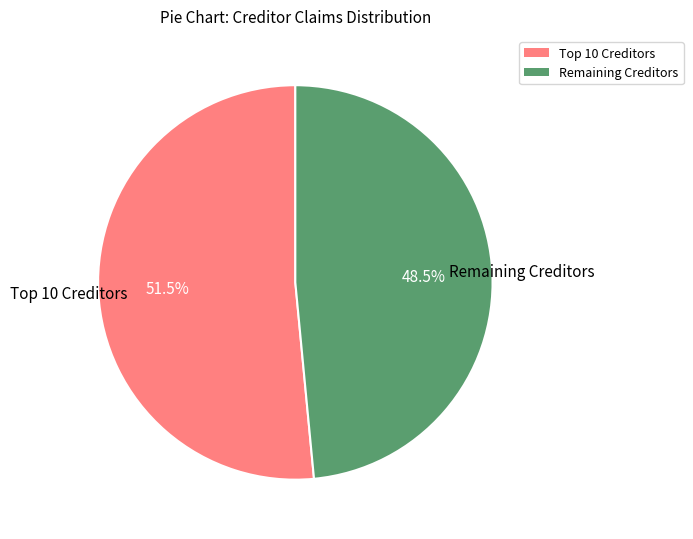

Is there a majority slice in this chart?

Yes